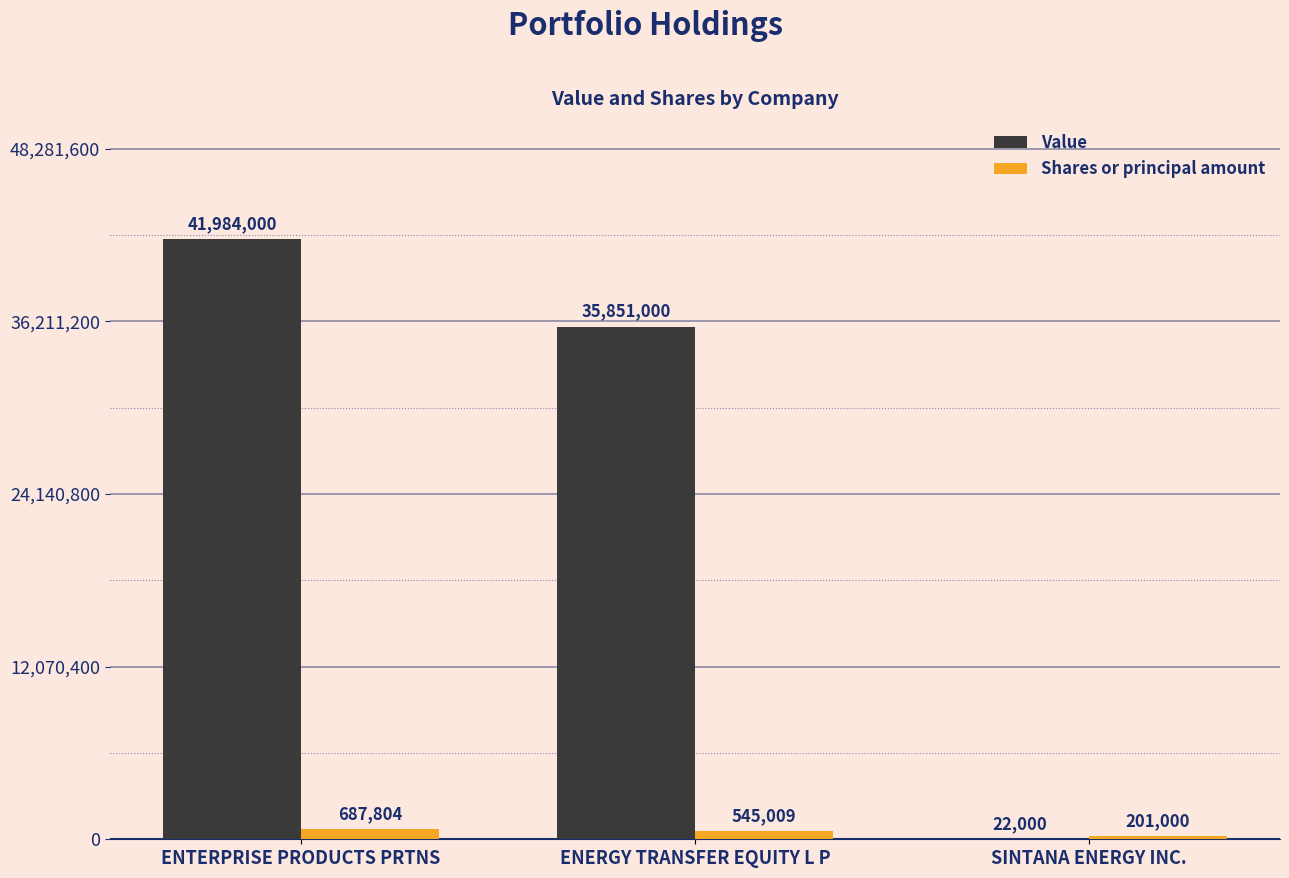

How many Shares or principal amount values are between 201000 and 687804?

3